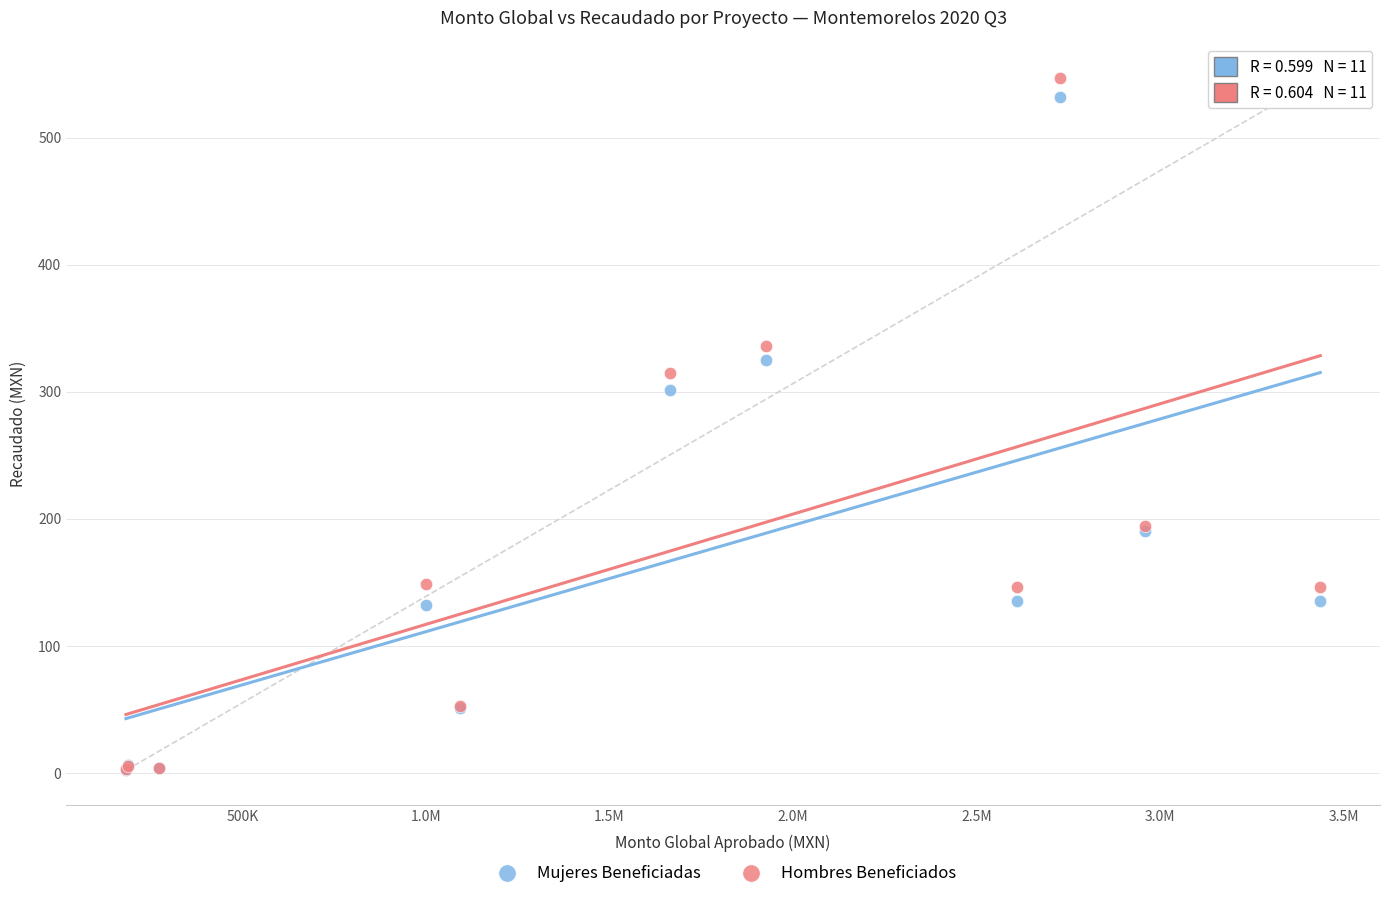

Across all series, what Y value is closest to 274?

301